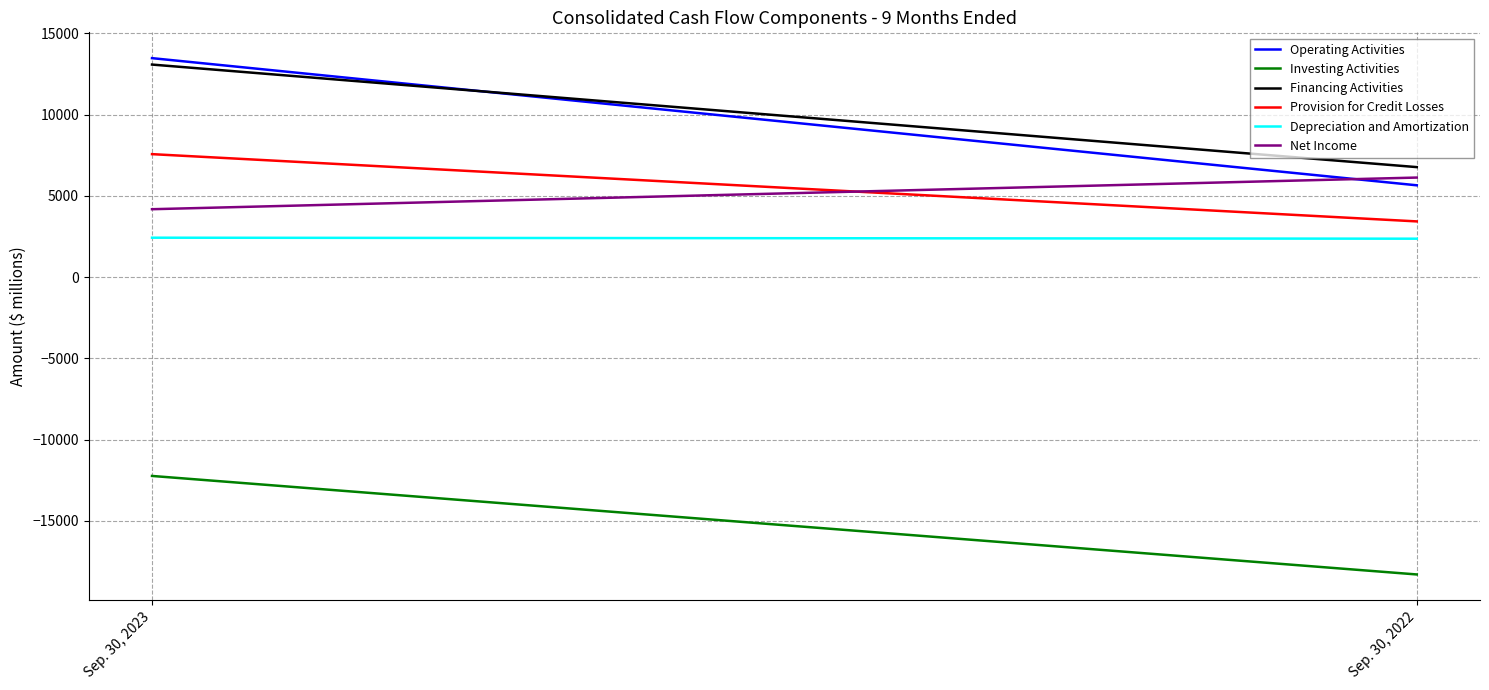

Reading right to left, extract all data points from this chart.

Operating Activities: Sep. 30, 2022=5652	Sep. 30, 2023=13475
Investing Activities: Sep. 30, 2022=-18291	Sep. 30, 2023=-12230
Financing Activities: Sep. 30, 2022=6771	Sep. 30, 2023=13080
Provision for Credit Losses: Sep. 30, 2022=3431	Sep. 30, 2023=7569
Depreciation and Amortization: Sep. 30, 2022=2367	Sep. 30, 2023=2428
Net Income: Sep. 30, 2022=6128	Sep. 30, 2023=4181